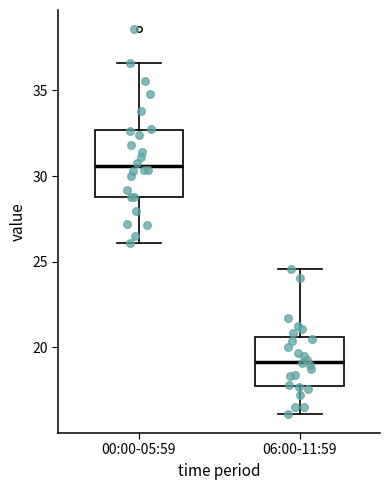

Comparing the boxes themselves (not the whiskers), which one is the tallest?

00:00-05:59